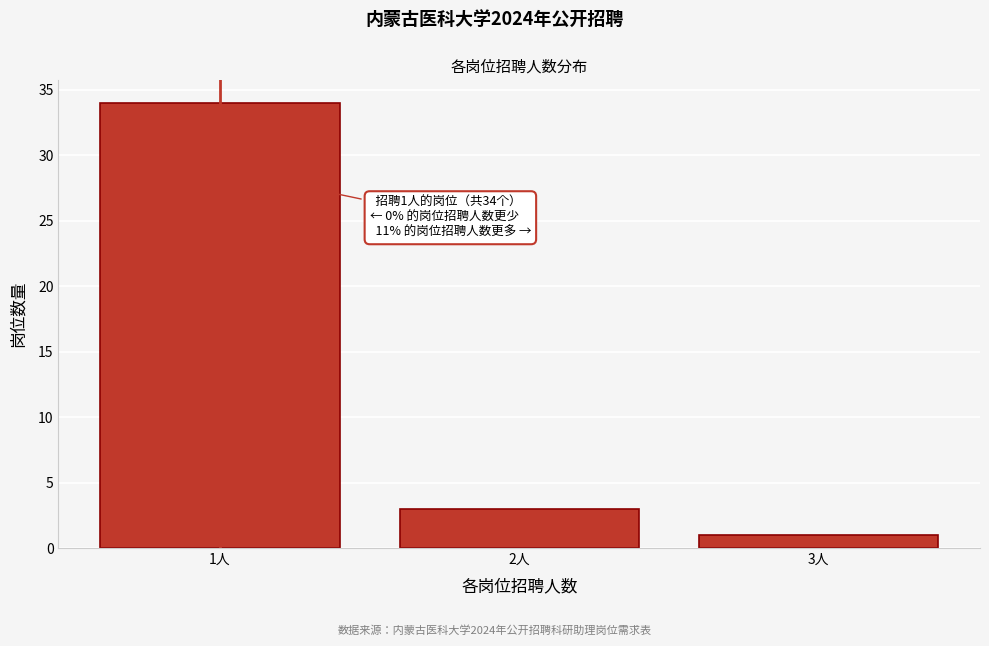

Reading left to right, transcribe all the data shown in this chart.

1人=34	2人=3	3人=1